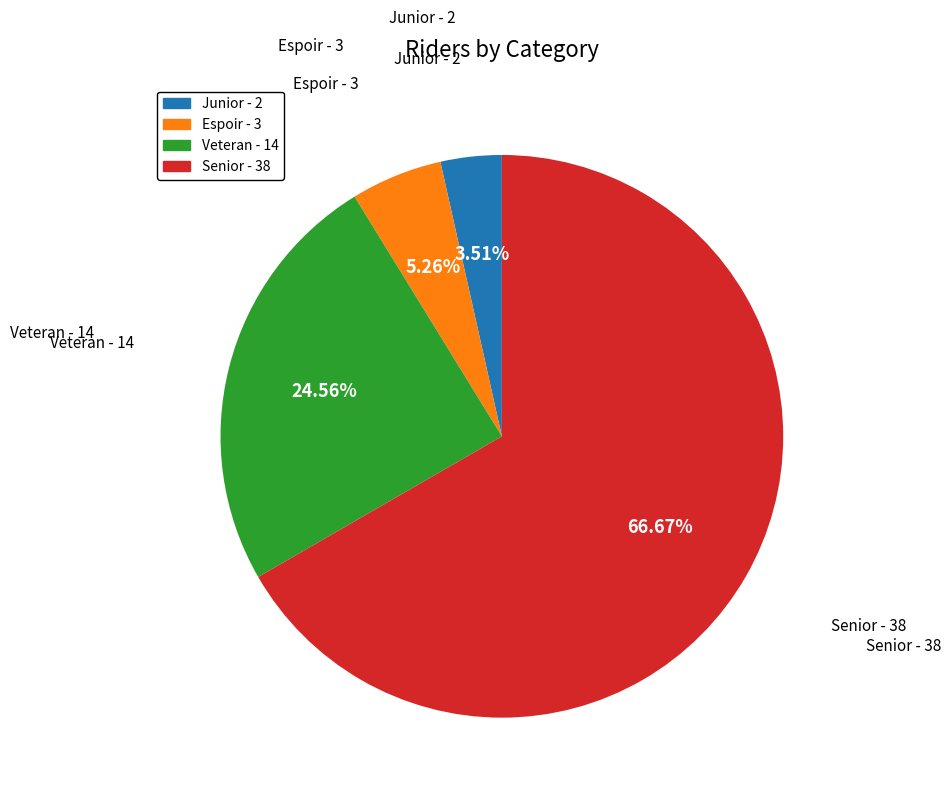

To the nearest percent, what portion does Espoir represent?

5%